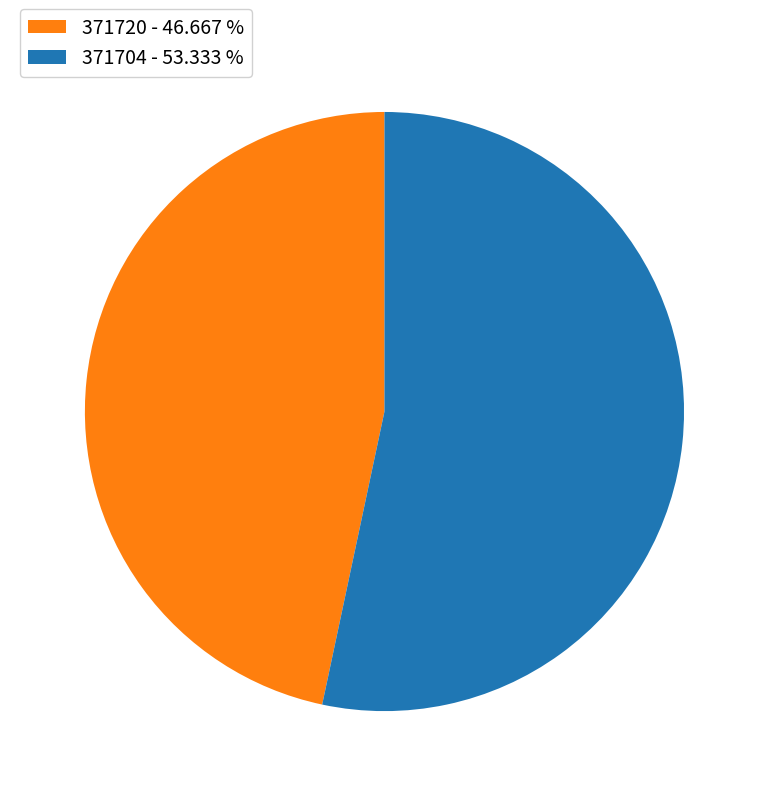

Do 371720 - 46.667 % and 371704 - 53.333 % together represent more than half of the pie?

Yes